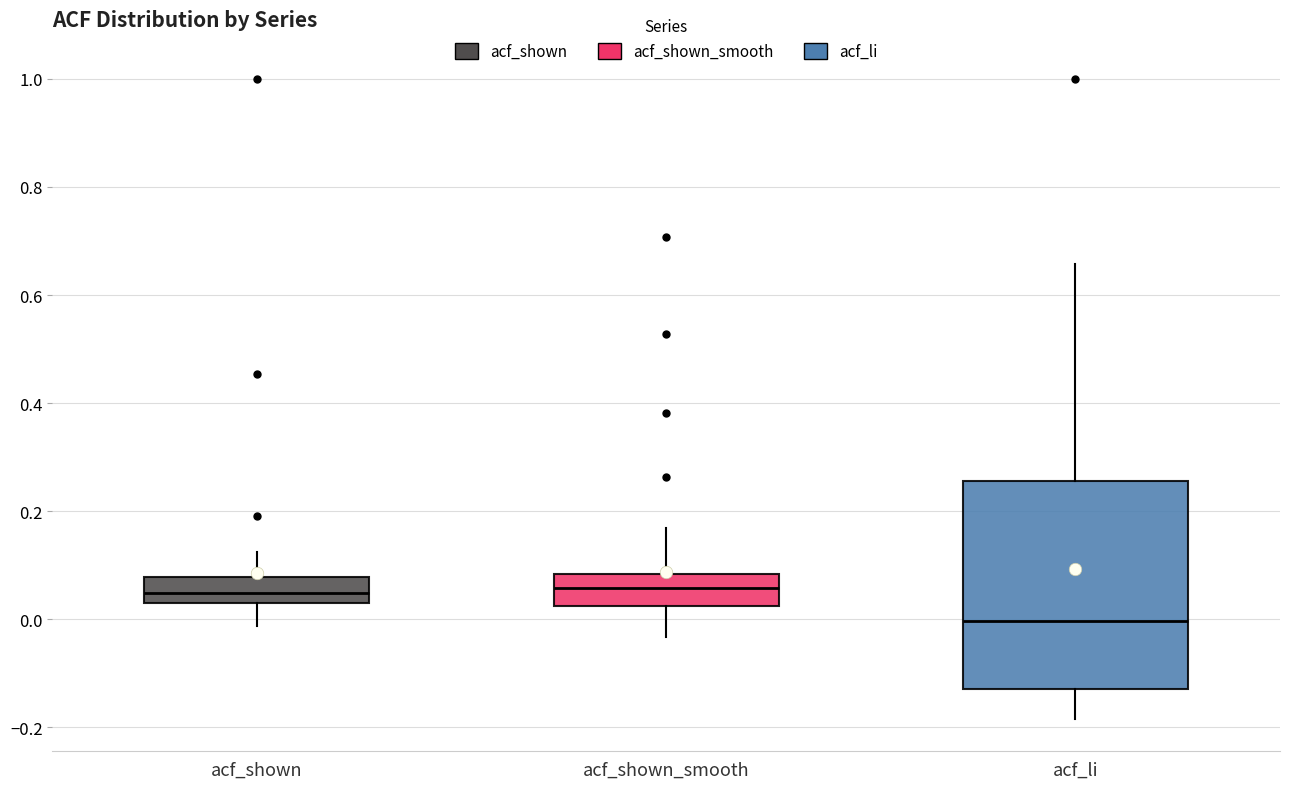

Which box is the tallest, from its lower edge to its upper edge?

acf_li